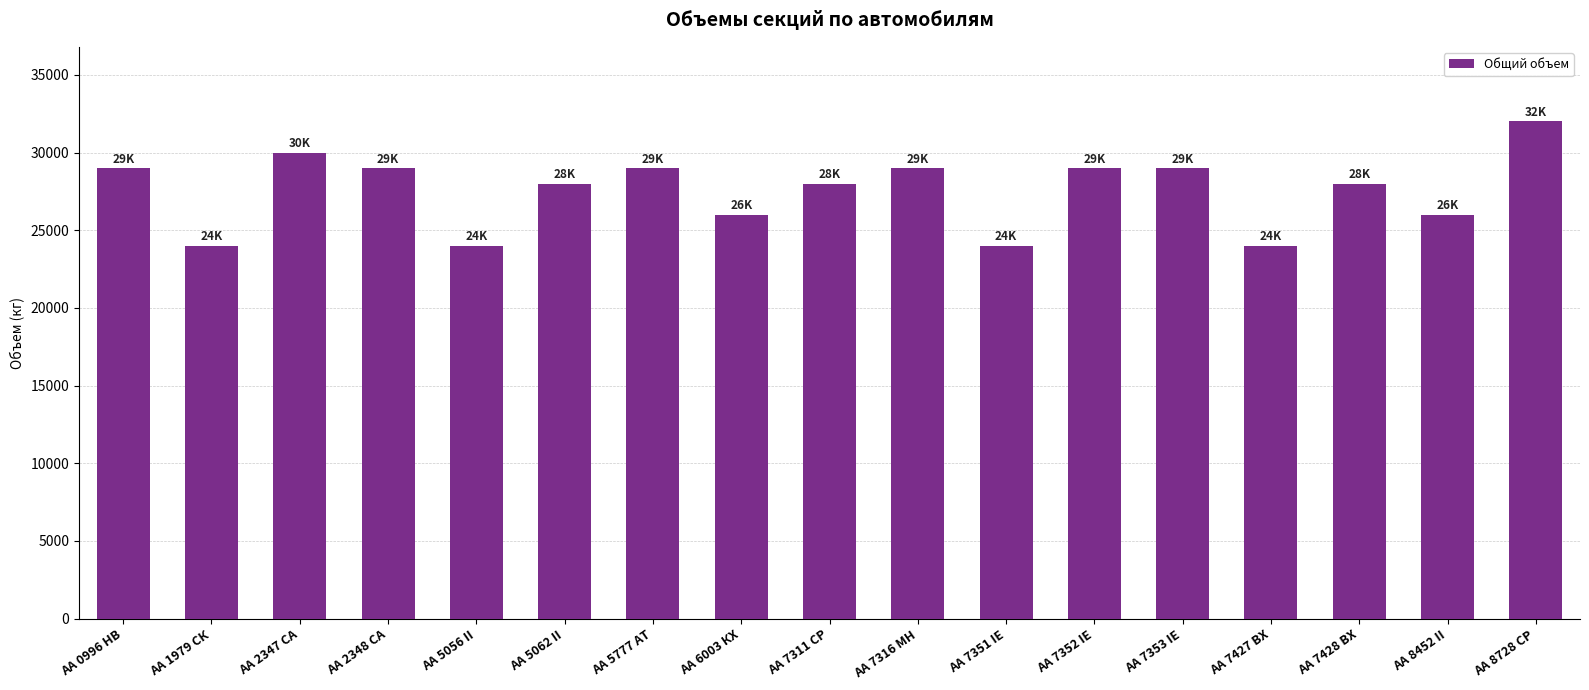

What is the change in value from АА 5777 АТ to АА 7428 ВХ?

-1000